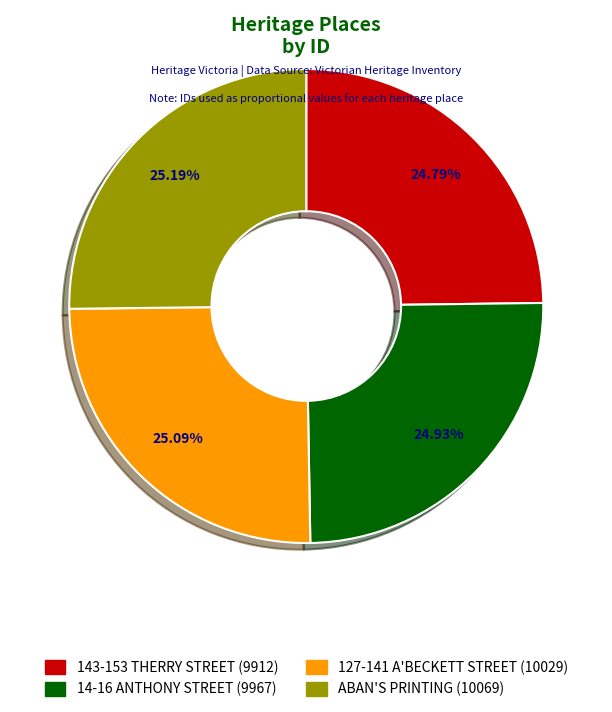

Count the number of slices in the pie.

4